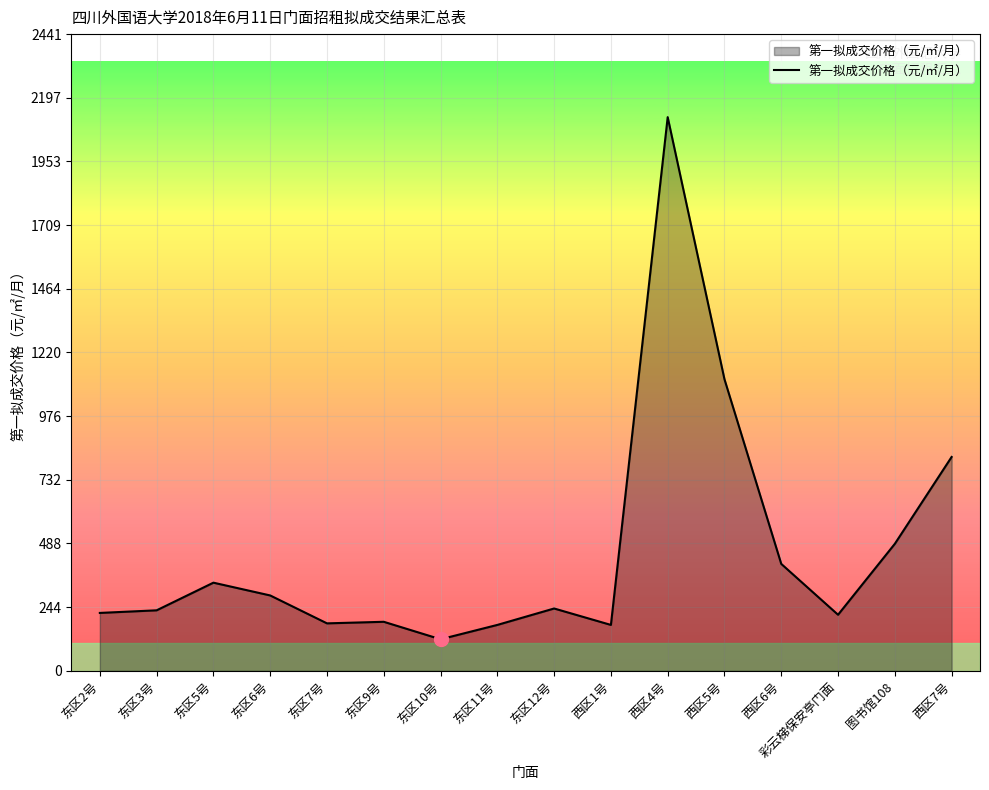

Which has a higher value, 东区2号 or 东区10号?

东区2号